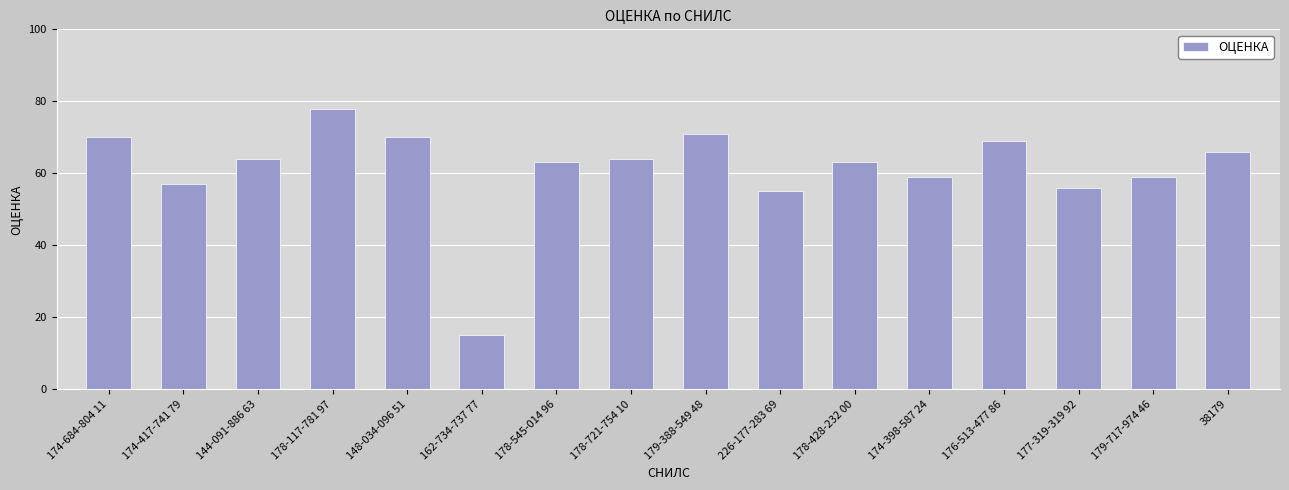

Reading left to right, extract all data points from this chart.

174-684-804 11=70	174-417-741 79=57	144-091-886 63=64	178-117-781 97=78	148-034-096 51=70	162-734-737 77=15	178-545-014 96=63	178-721-754 10=64	179-388-549 48=71	226-177-283 69=55	178-428-232 00=63	174-398-587 24=59	176-513-477 86=69	177-319-319 92=56	179-717-974 46=59	38179=66